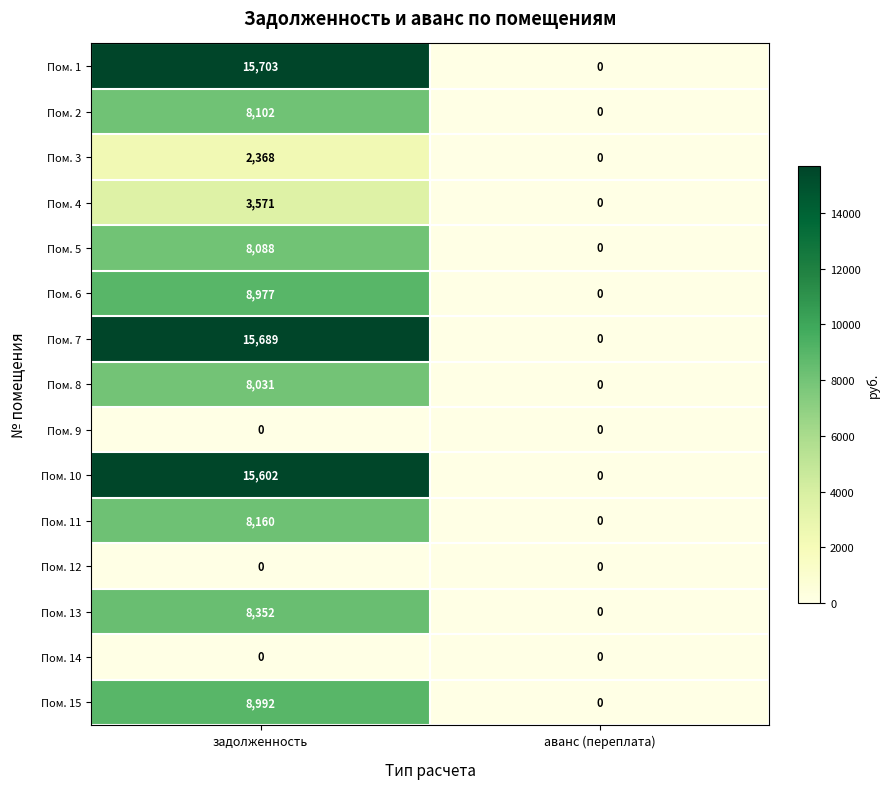

At how many categories does at least one series exceed 1732?

1